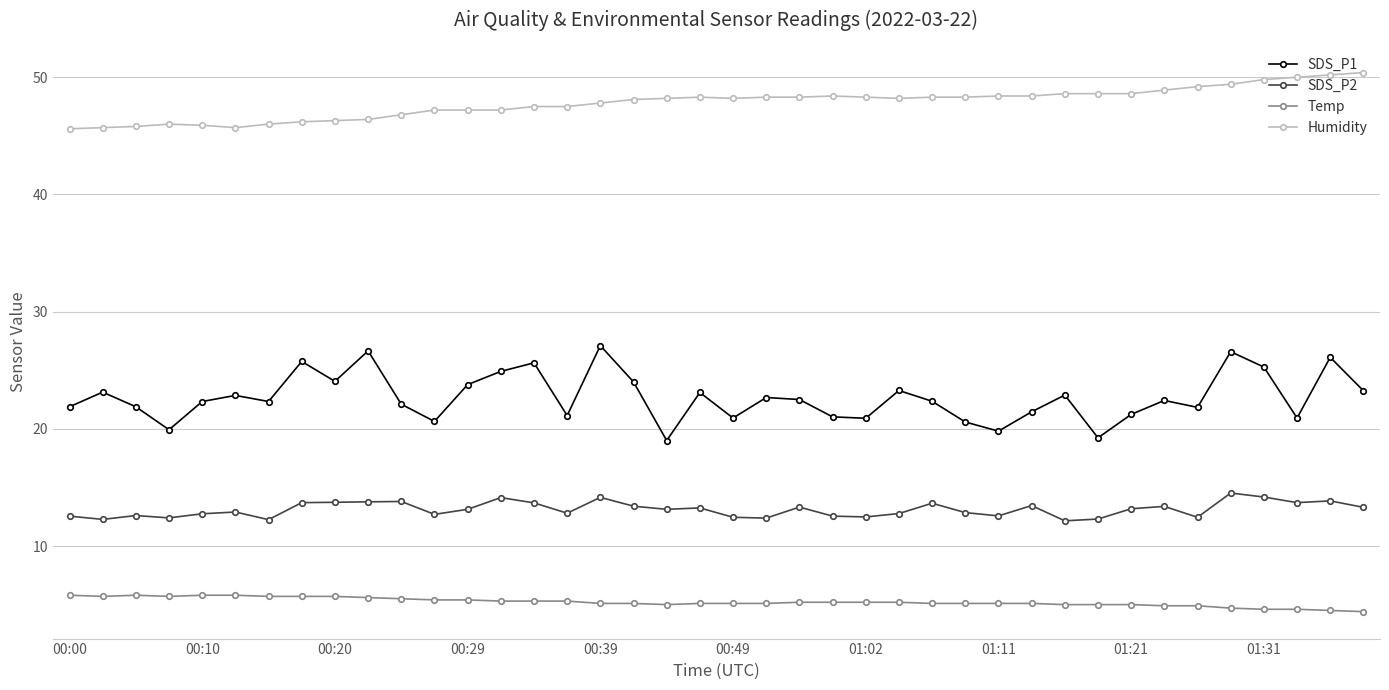

True or false: SDS_P1 has more than 2 points higher than both neighbors.

True